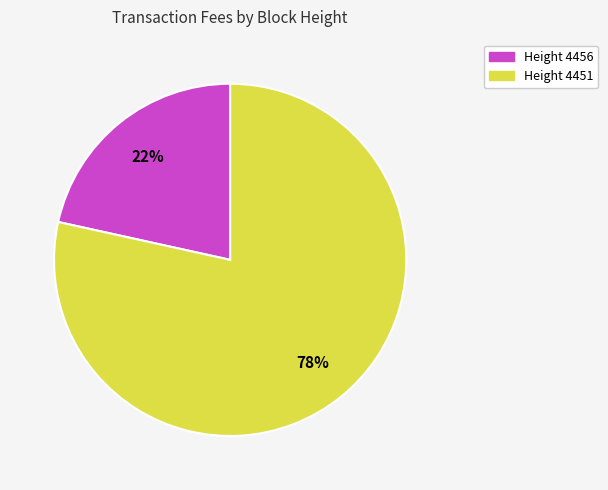

Is the sum of Height 4451 and Height 4456 greater than half?

Yes